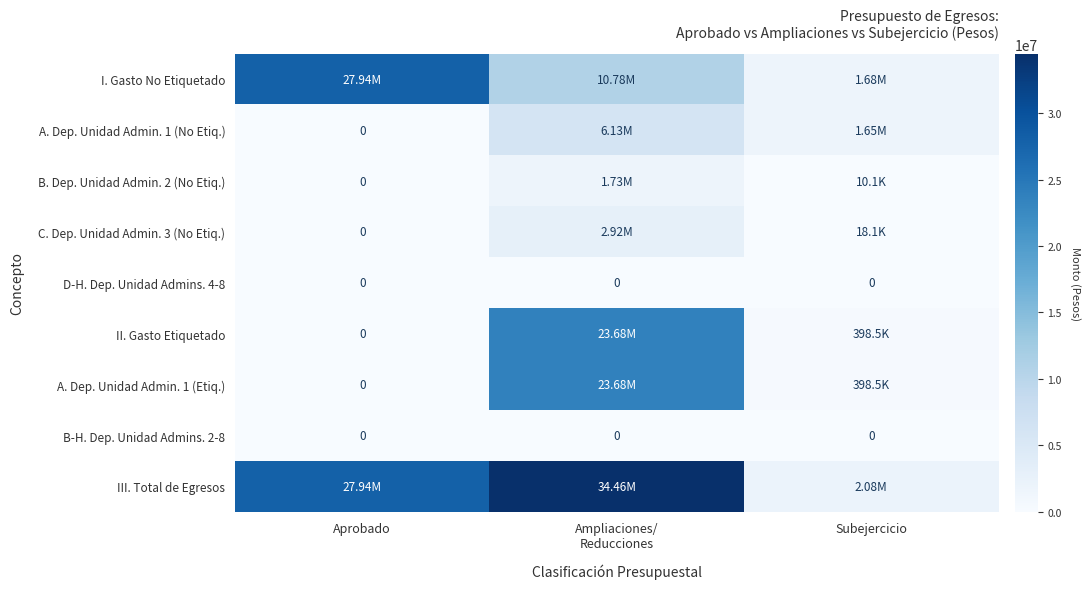

What is the greatest value displayed?

34464350.4